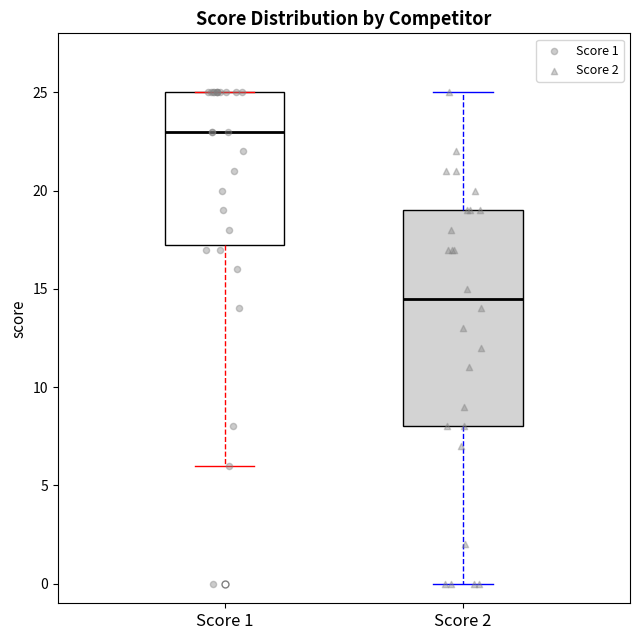

Comparing the boxes themselves (not the whiskers), which one is the tallest?

Score 2